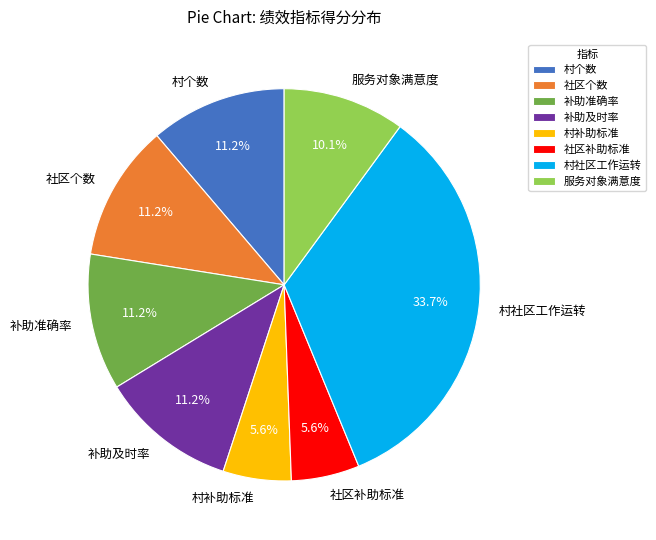

Which has a higher value, 村社区工作运转 or 服务对象满意度?

村社区工作运转